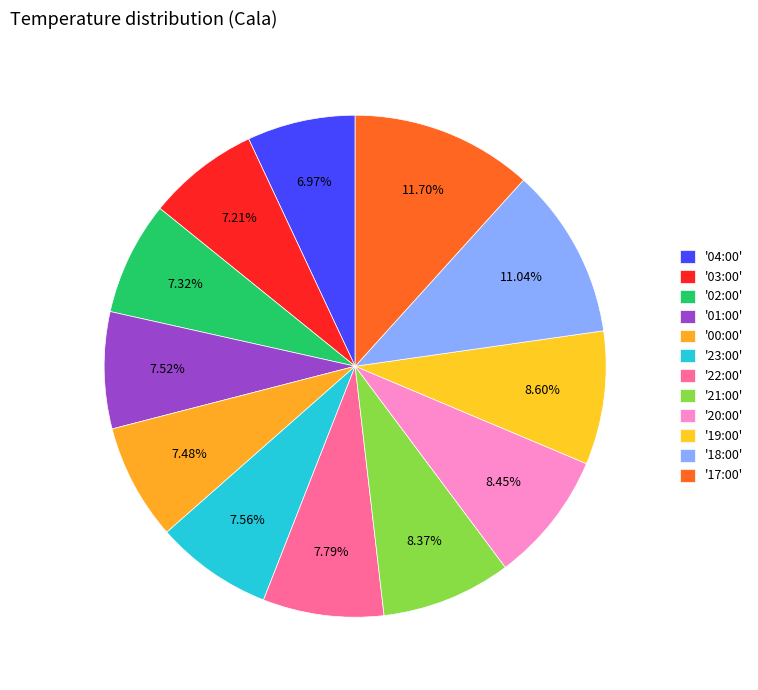

Rank the categories by value from lowest to highest.

04:00, 03:00, 02:00, 00:00, 01:00, 23:00, 22:00, 21:00, 20:00, 19:00, 18:00, 17:00